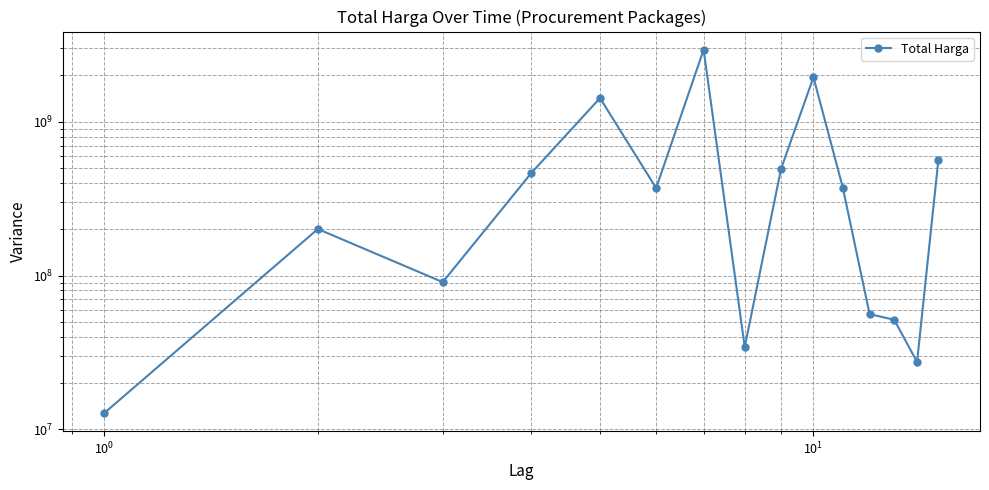

True or false: the data has more than 0 interior local peaks.

True